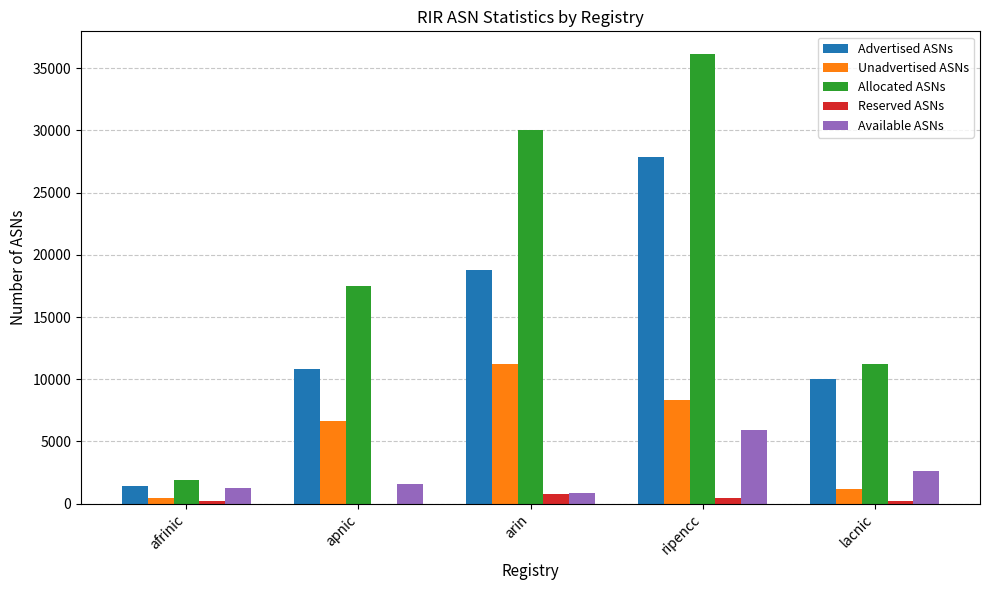

What is the sum of all Unadvertised ASNs values?

27800